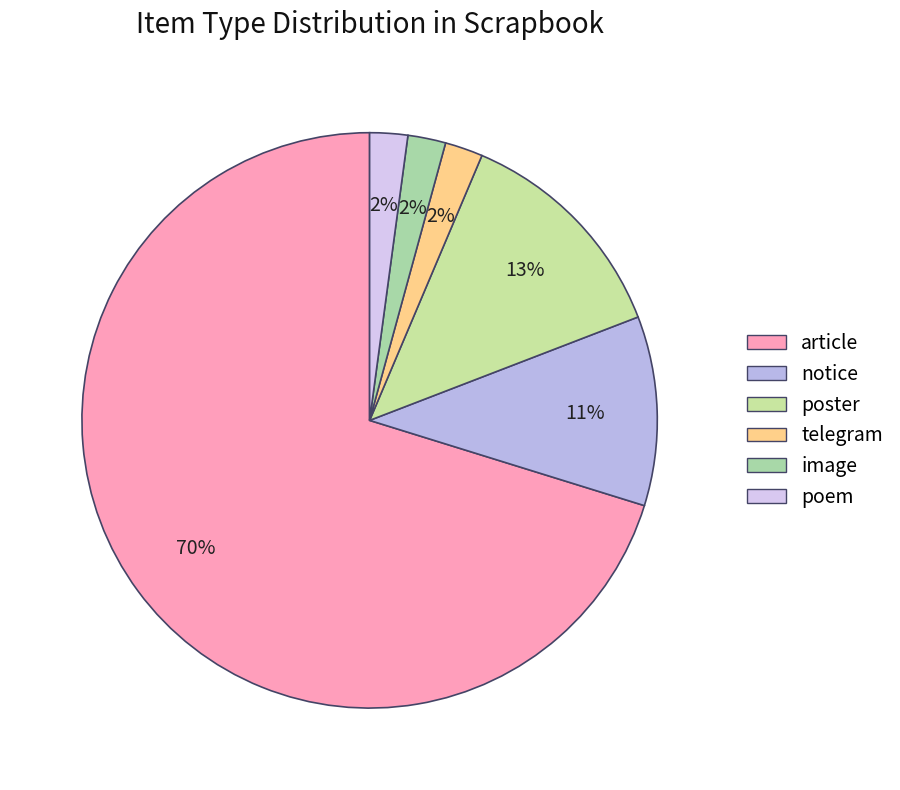

What is the ratio of the value at article to the value at poster?

5.5